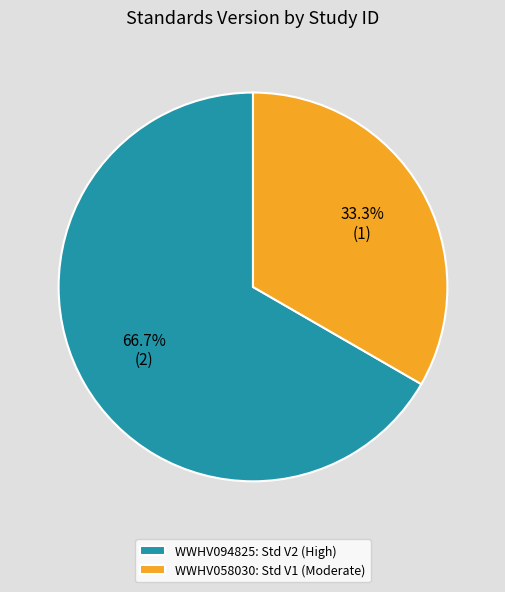

True or false: WWHV058030 accounts for 44% of the total.

False